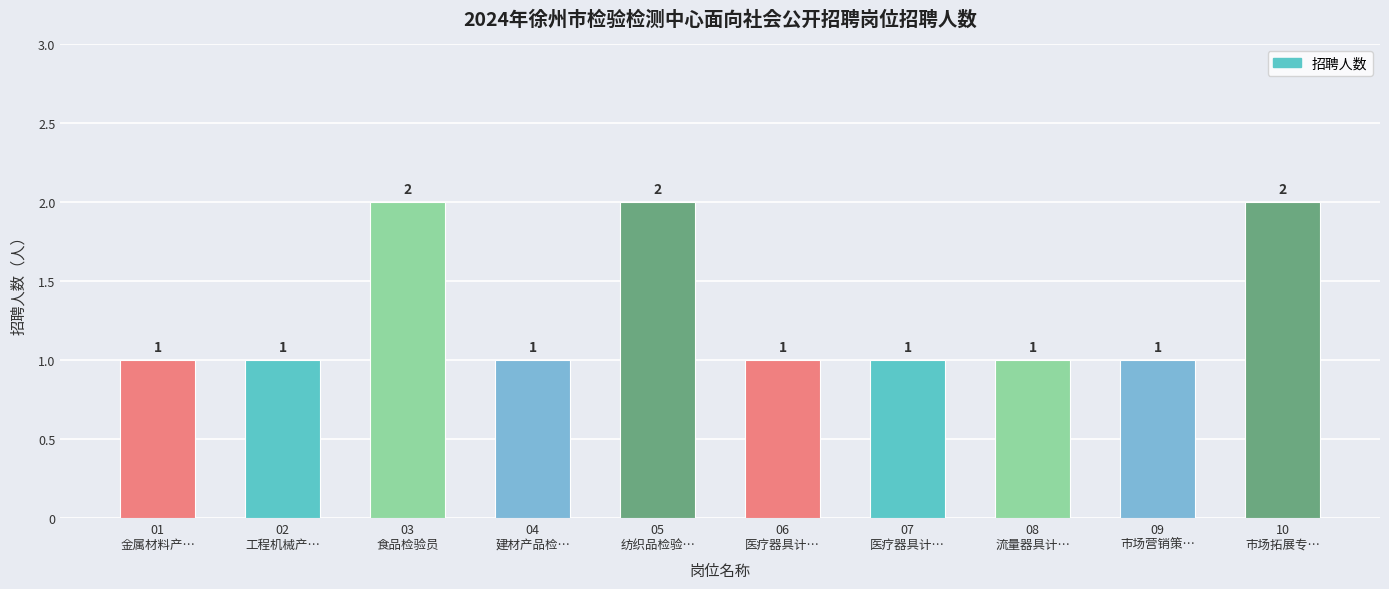

How many data points does each series have?

10